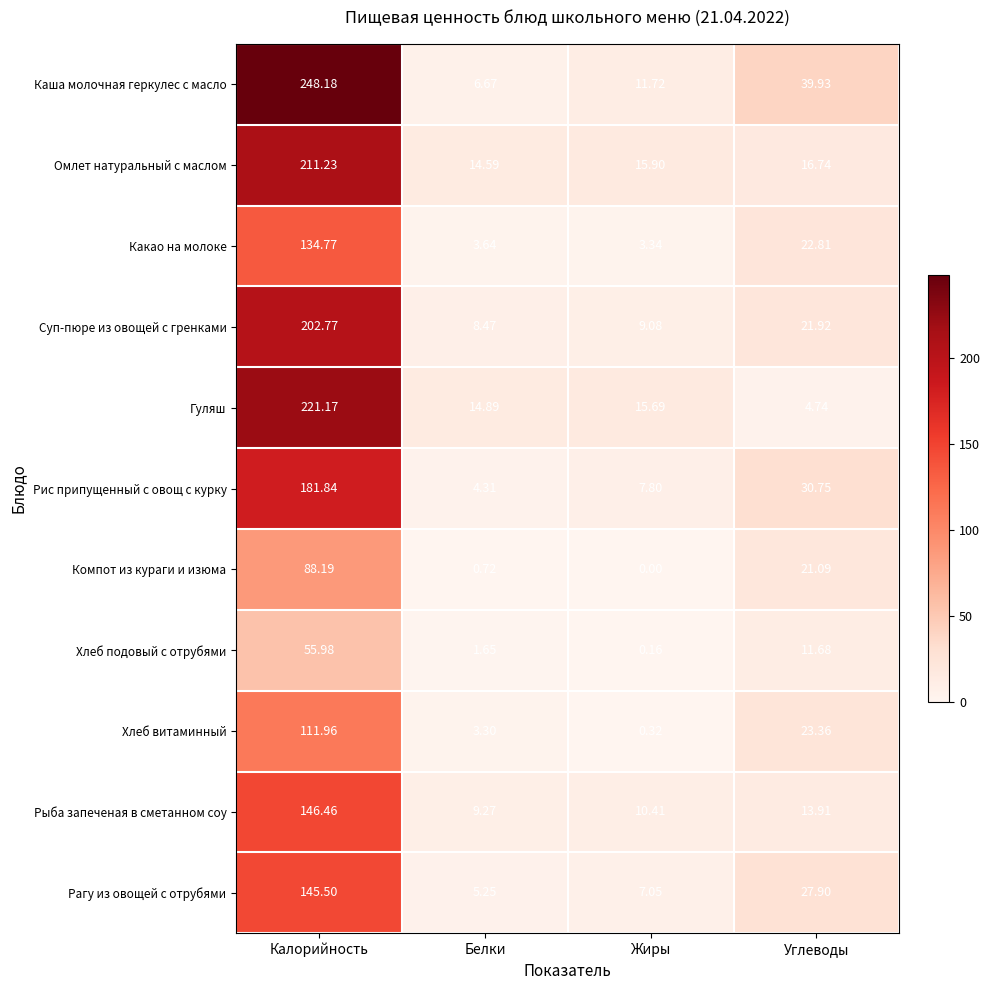

Where does the Какао на молоке series first go above 22?

Калорийность